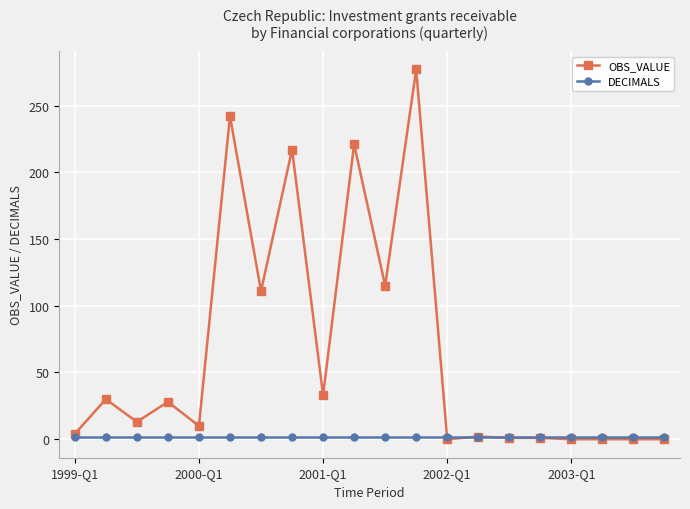

What are all the series names shown in the legend?

OBS_VALUE, DECIMALS